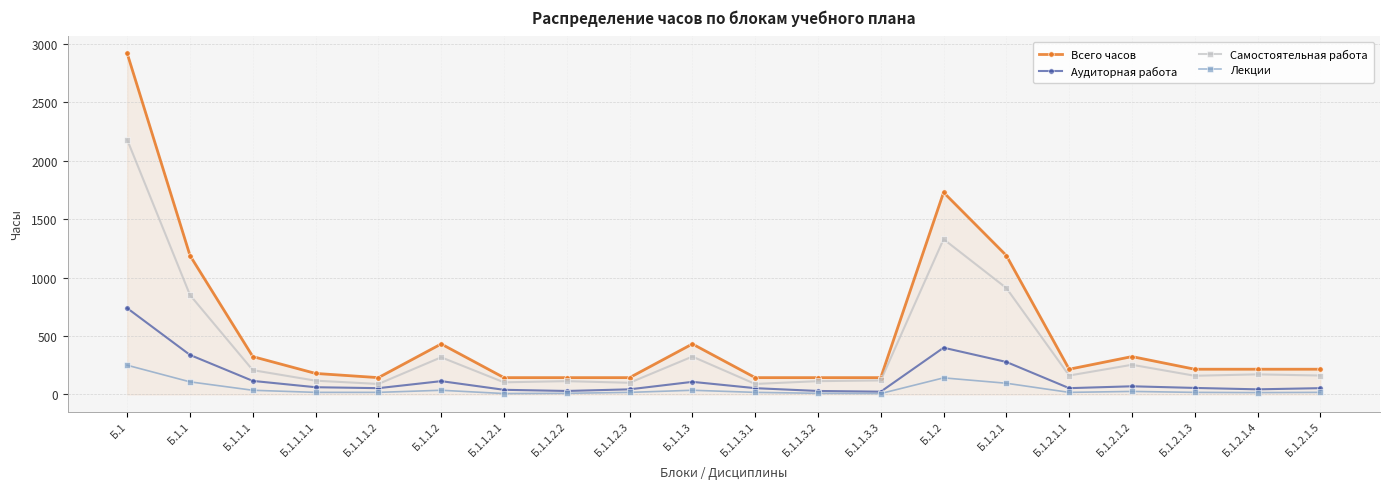

What is the greatest value displayed?

2916